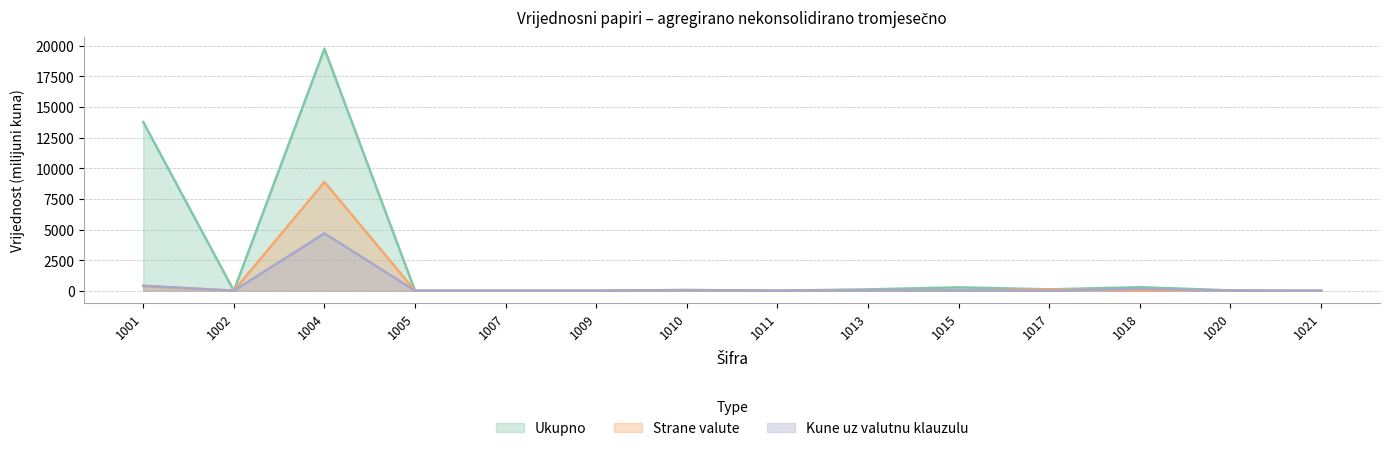

What is the sum of the Kune uz valutnu klauzulu values at 1013 and 1018?

178.0